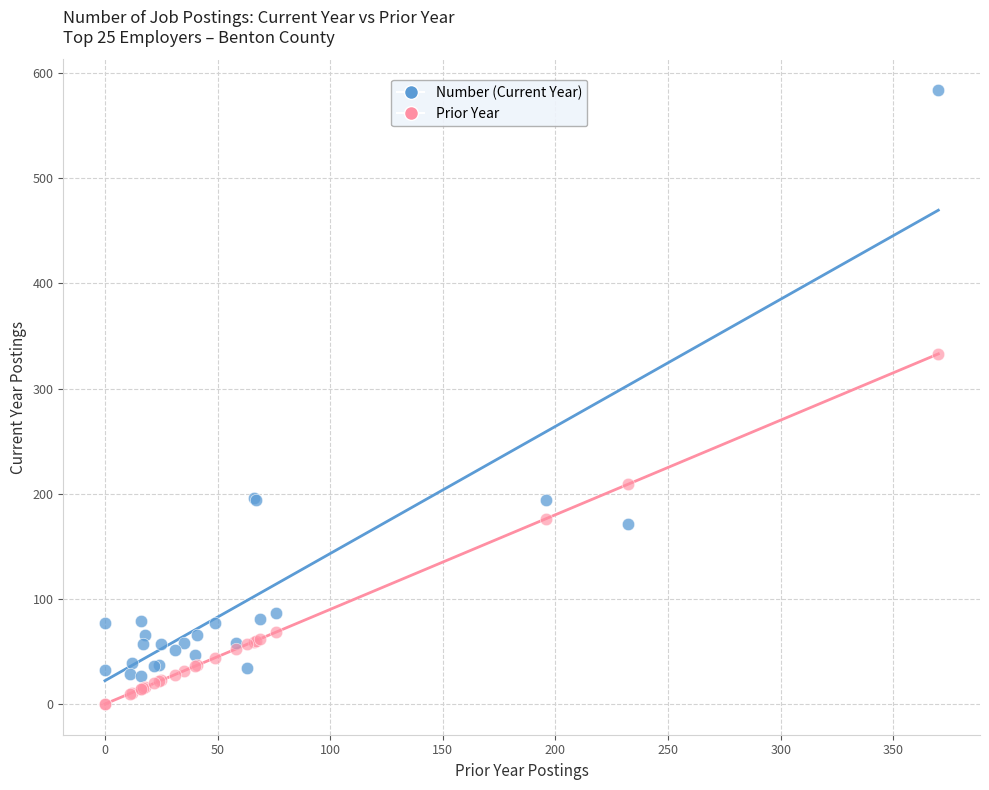

Which series has the largest Y range (max minus min)?

Number (Current Year)